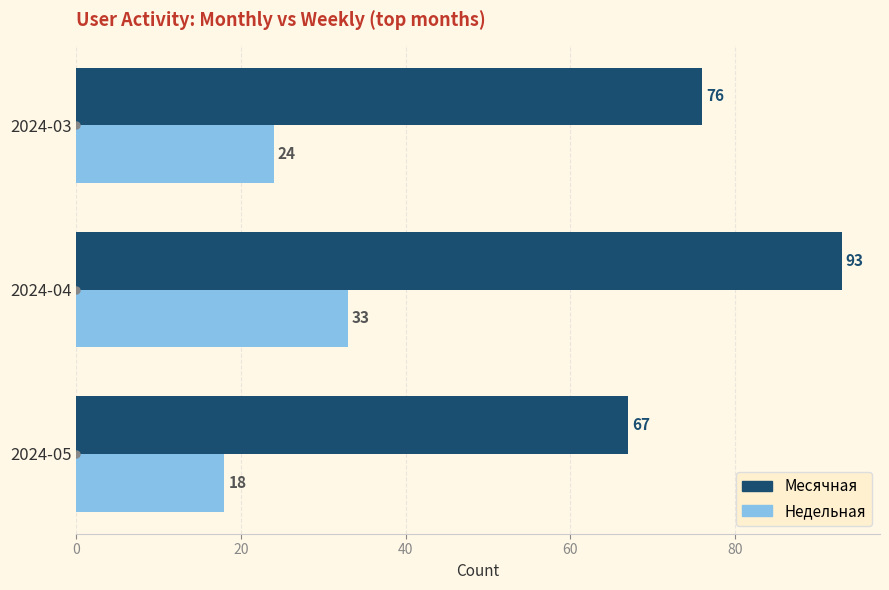

What is the average value of the Месячная series?

79